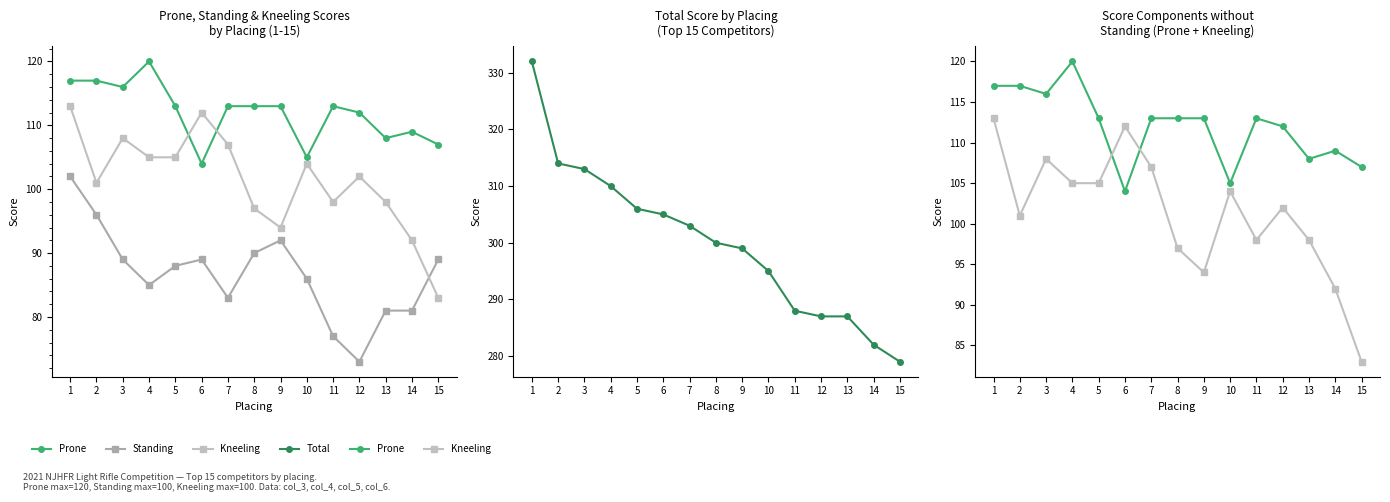

What is the difference between the Prone values at 2 and 9?

4